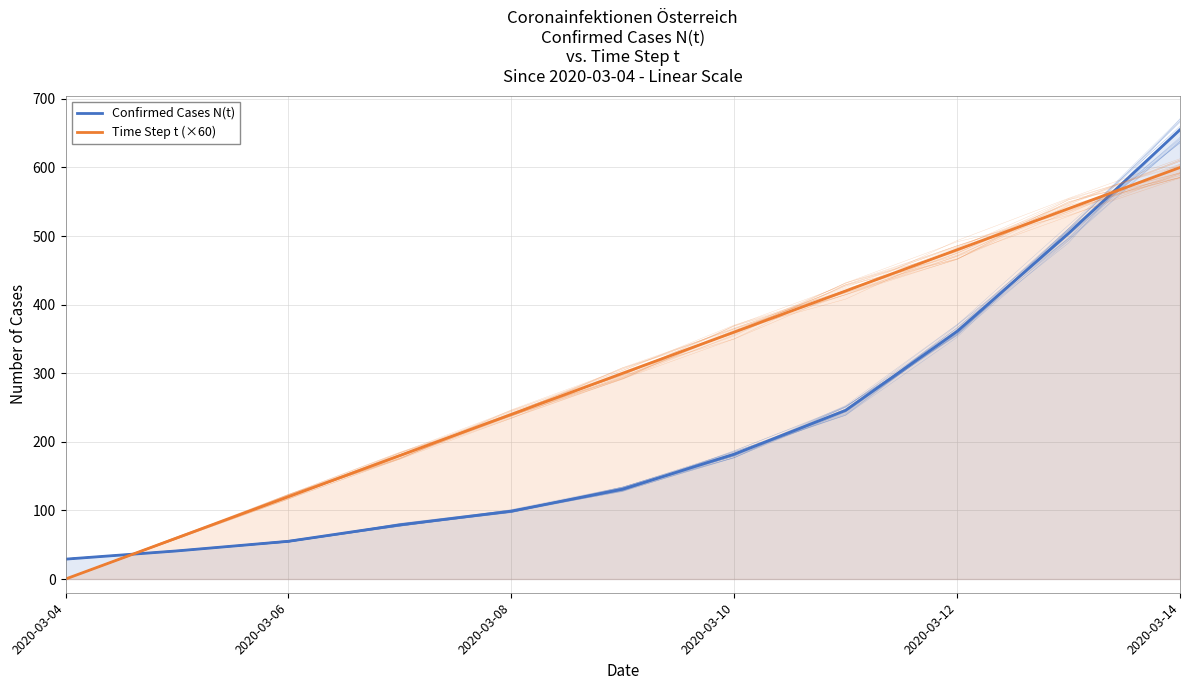

Which category has the lowest value in the Confirmed Cases N(t) series?

2020-03-04